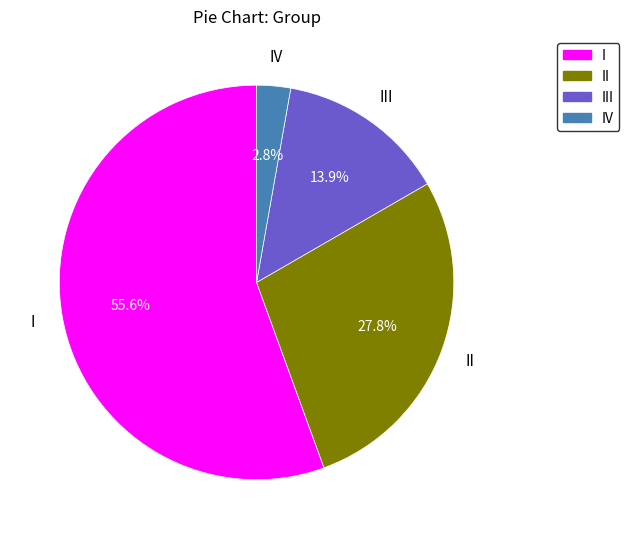

How many slices are in this pie chart?

4